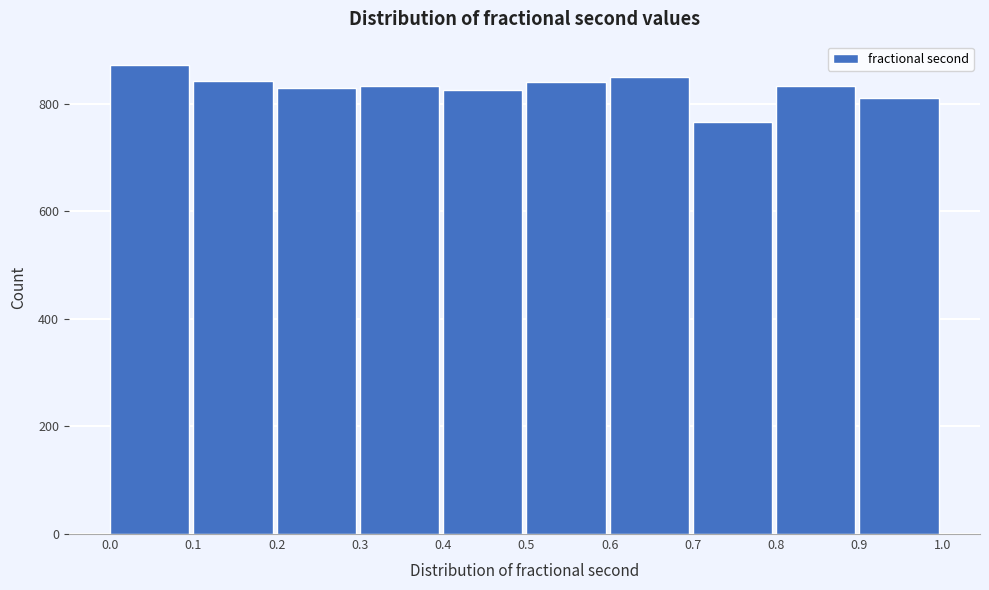

How tall is the bar that spans 0.4 to 0.5 on the x-axis? The values are not printed on the chart, so give them approximately, as read against the axis.

820